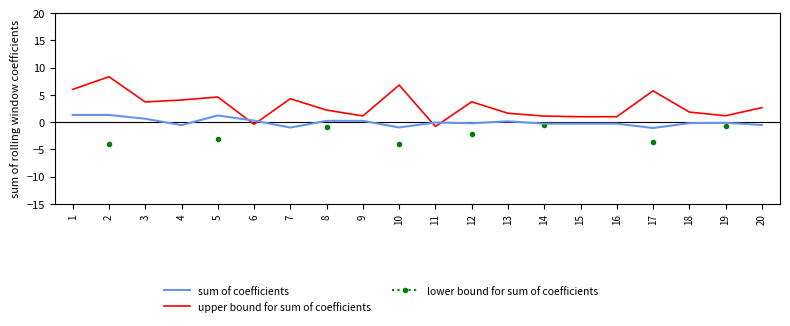

What is the value of the upper bound for sum of coefficients point at the 14th from the left?

1.1